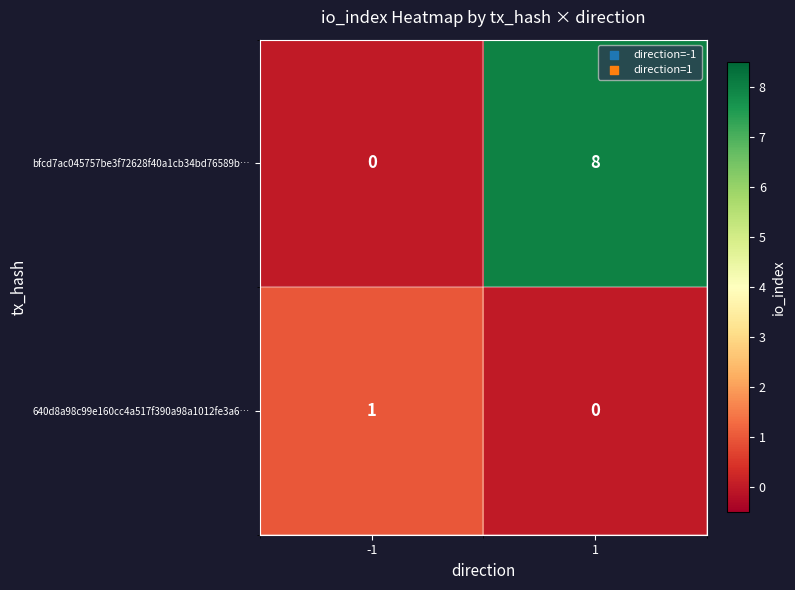

Between -1 and 1, which series saw the biggest shift?

bfcd7ac045757be3f72628f40a1cb34bd76589b…